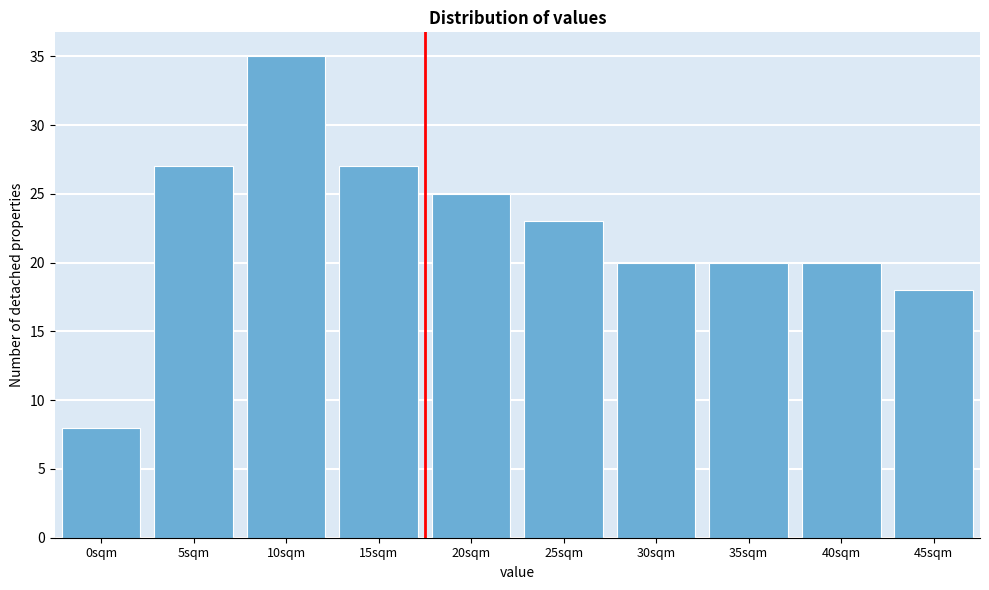

Reading left to right, transcribe all the data shown in this chart.

0sqm=8	5sqm=27	10sqm=35	15sqm=27	20sqm=25	25sqm=23	30sqm=20	35sqm=20	40sqm=20	45sqm=18